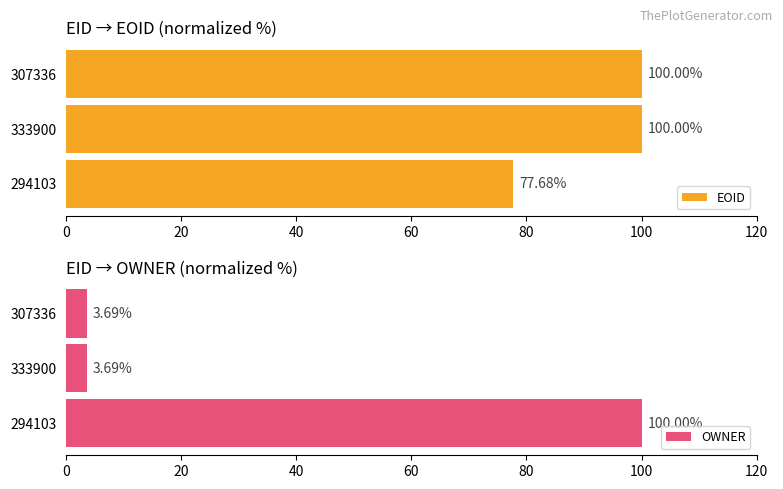

Is it true that EOID equals 77.7 at 294103?

True